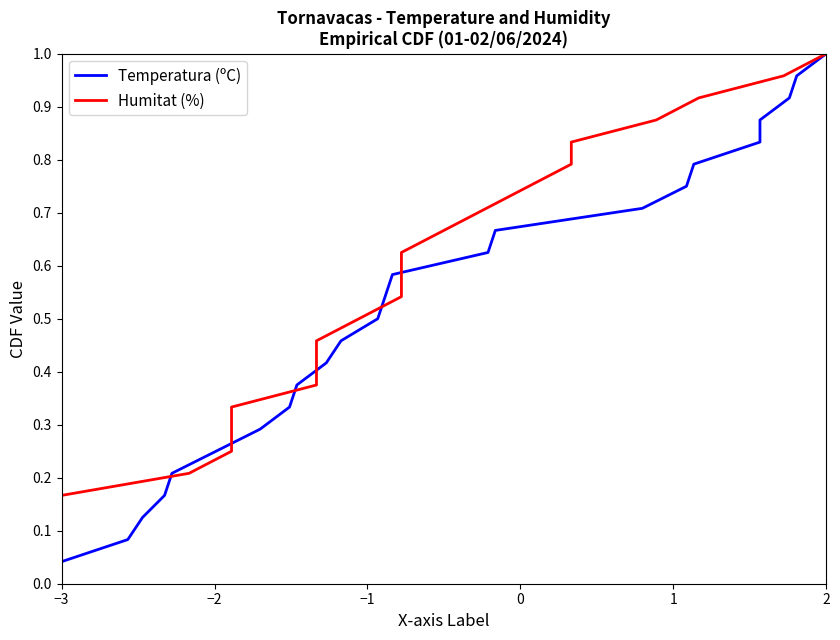

How many lines are shown in the chart?

2